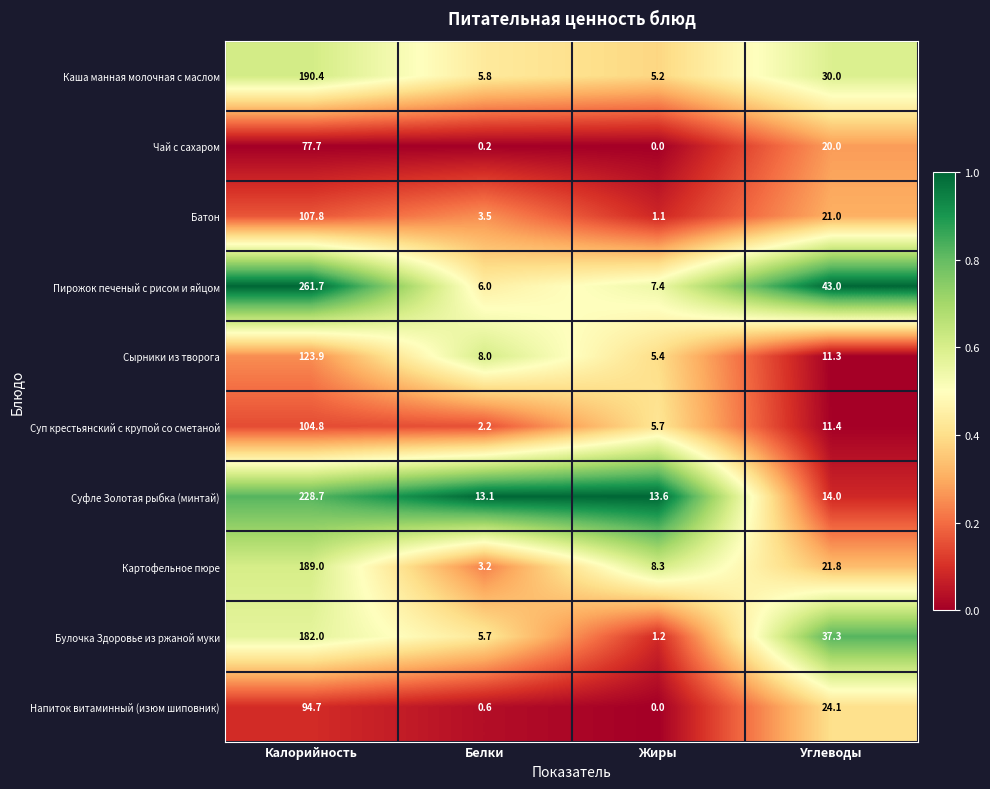

Where is Каша манная молочная с маслом nearest to the value 97?

Углеводы